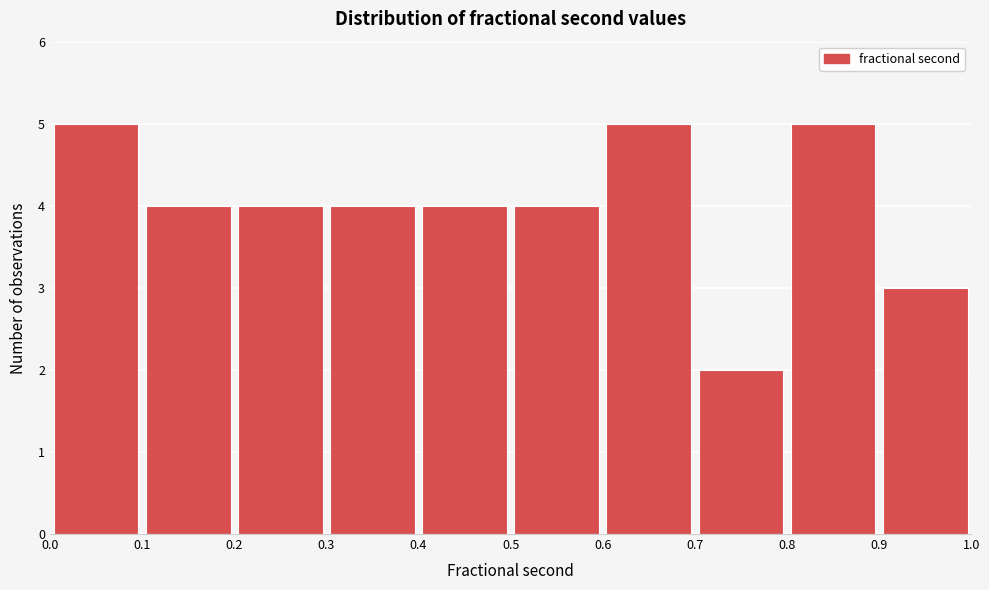

Reading left to right, list every bar in this chart as the range it spans on the x-axis followed by its height. The values are not printed on the chart, so give them approximately, as read against the axis.

0.0 to 0.1: 5
0.1 to 0.2: 4
0.2 to 0.3: 4
0.3 to 0.4: 4
0.4 to 0.5: 4
0.5 to 0.6: 4
0.6 to 0.7: 5
0.7 to 0.8: 2
0.8 to 0.9: 5
0.9 to 1.0: 3